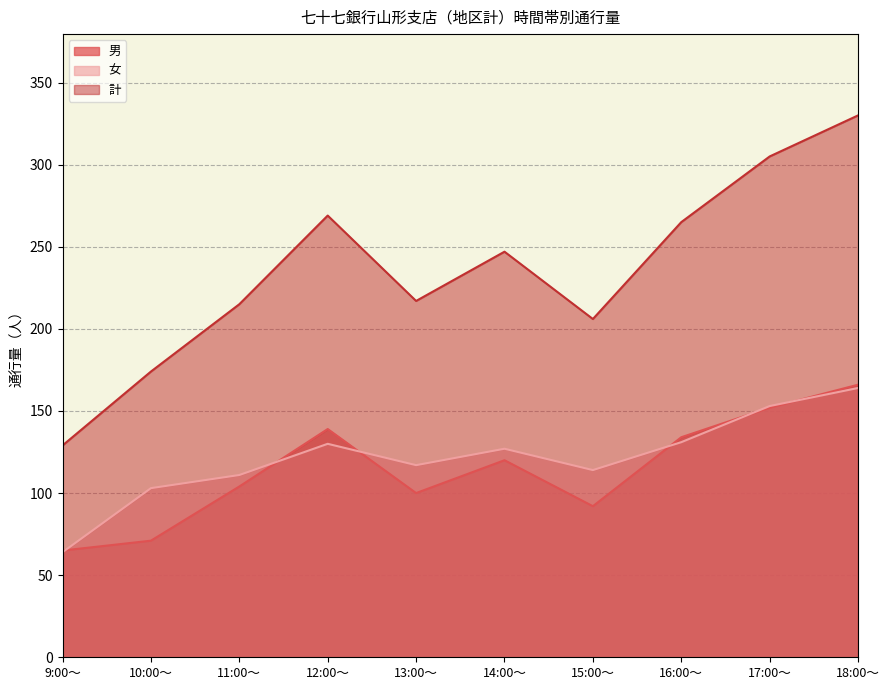

Reading left to right, transcribe all the data shown in this chart.

男: 9:00～=65	10:00～=71	11:00～=104	12:00～=139	13:00～=100	14:00～=120	15:00～=92	16:00～=134	17:00～=152	18:00～=166
女: 9:00～=64	10:00～=103	11:00～=111	12:00～=130	13:00～=117	14:00～=127	15:00～=114	16:00～=131	17:00～=153	18:00～=164
計: 9:00～=129	10:00～=174	11:00～=215	12:00～=269	13:00～=217	14:00～=247	15:00～=206	16:00～=265	17:00～=305	18:00～=330